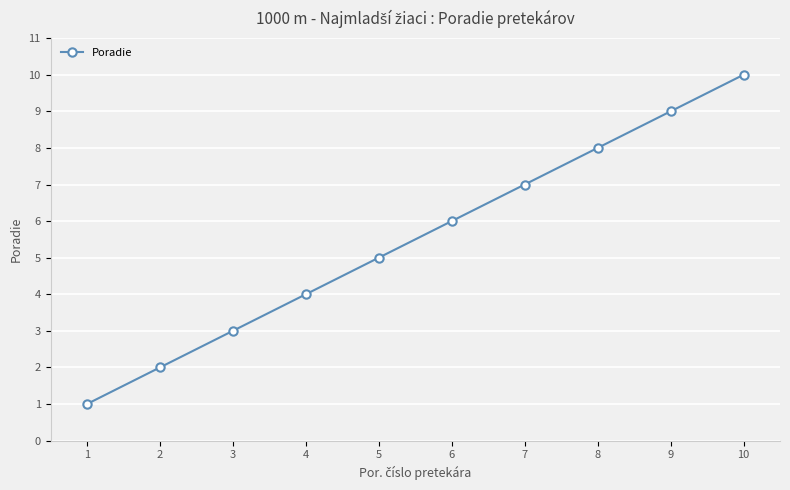

What is the value of the 7th point from the left?

7